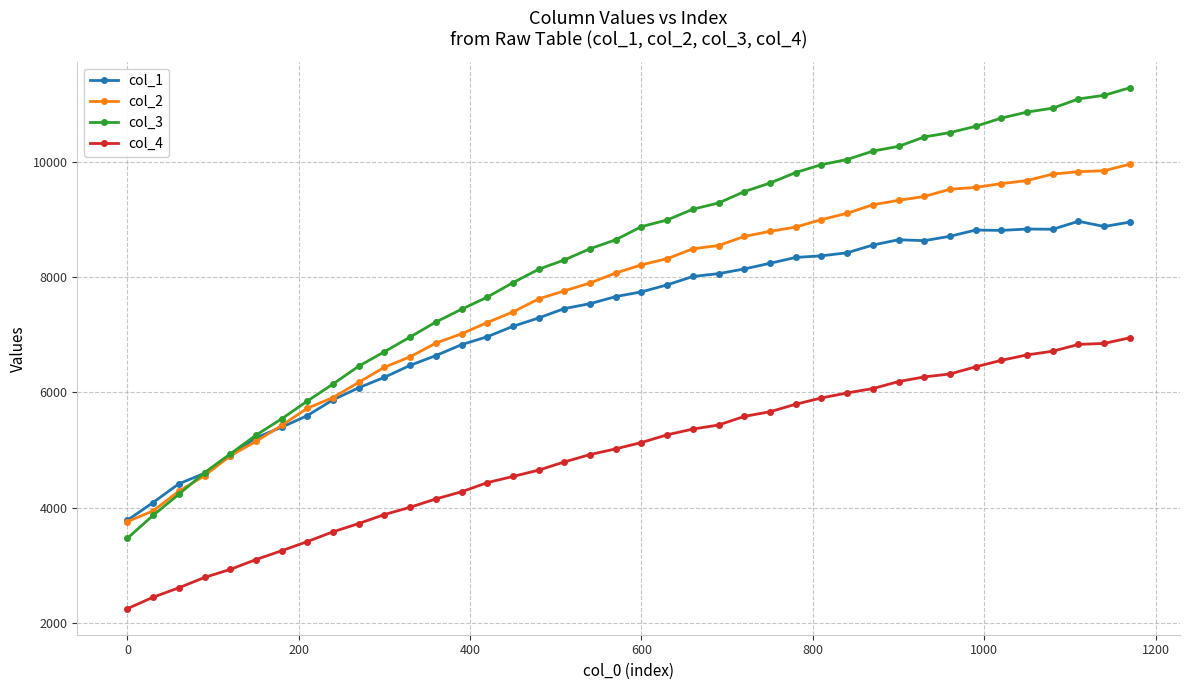

True or false: col_2 and col_4 cross at least once.

False